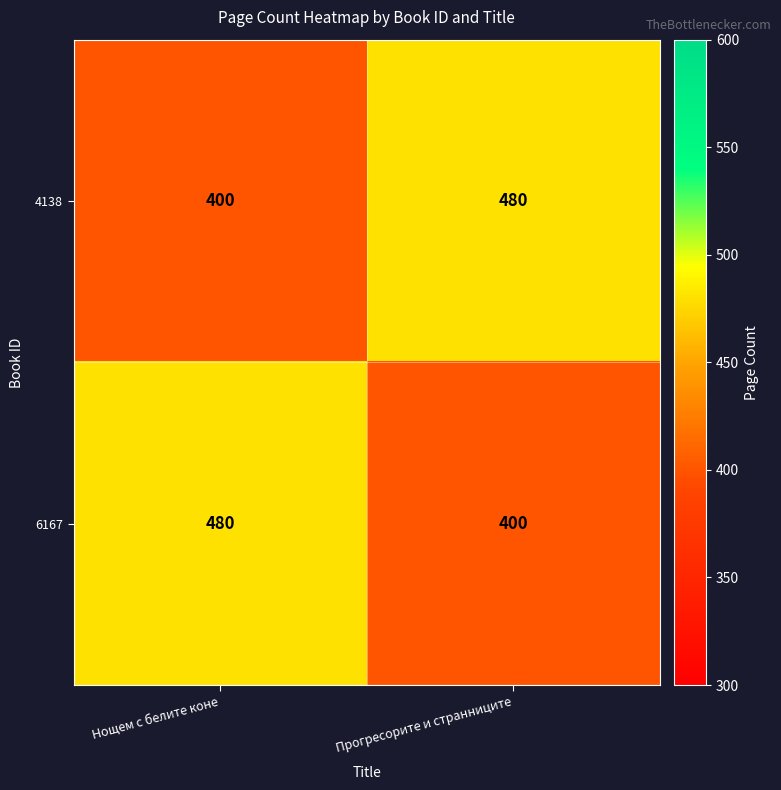

Reading left to right, list all the values displayed in this chart.

4138: Нощем с белите коне=400	Прогресорите и странниците=480
6167: Нощем с белите коне=480	Прогресорите и странниците=400